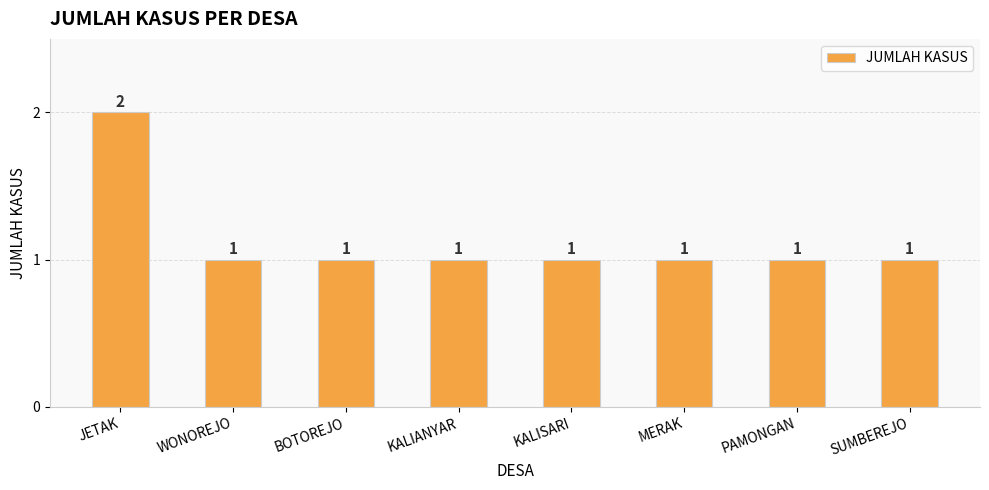

What is the ratio of the value at KALIANYAR to the value at MERAK?

1.0